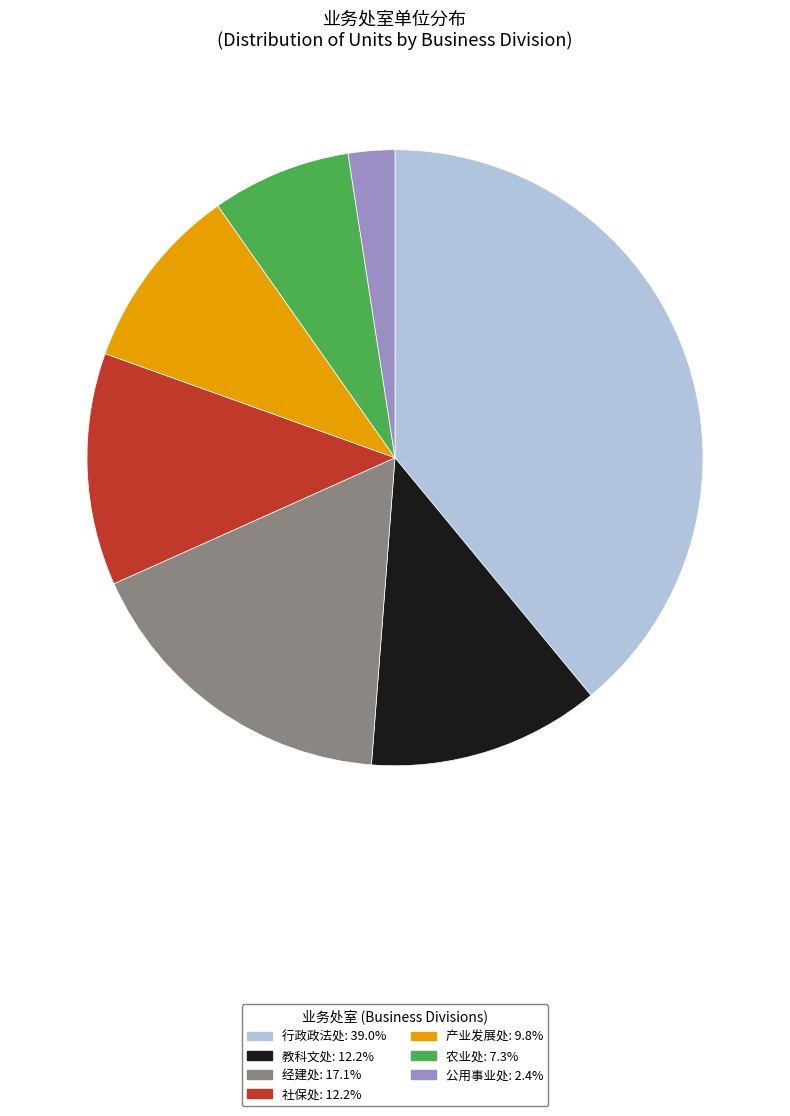

Approximately how many times larger is the value at 经建处 compared to 社保处?

1.4